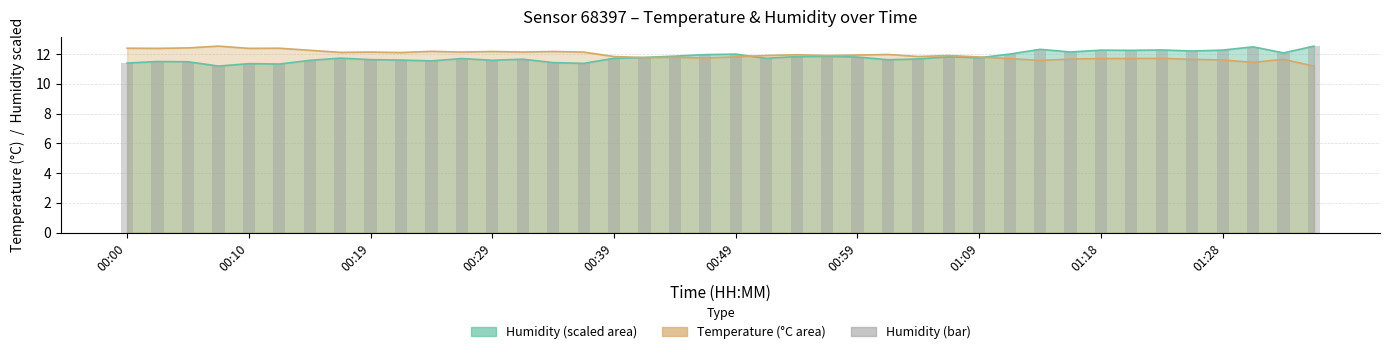

Between 00:29 and 01:18, which is larger?

01:18